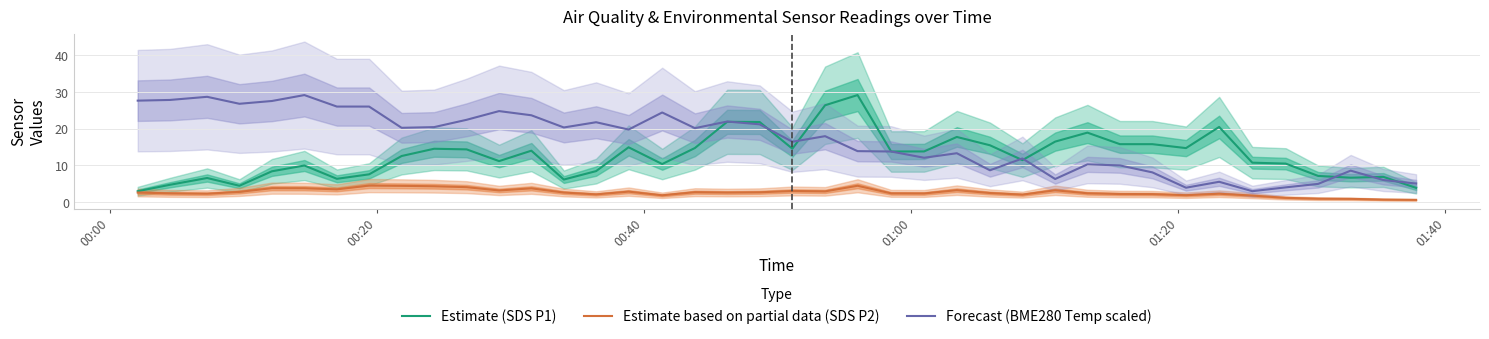

True or false: Estimate based on partial data (SDS P2) and Forecast (BME280 Temp scaled) cross at least once.

False